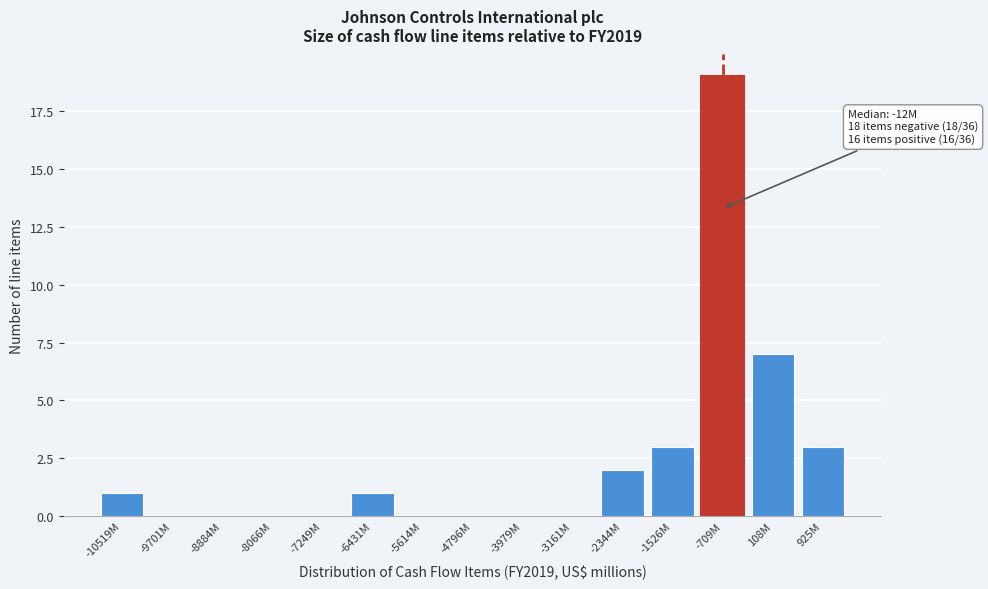

Reading left to right, extract all data points from this chart.

-10519M=1	-9701M=0	-8884M=0	-8066M=0	-7249M=0	-6431M=1	-5614M=0	-4796M=0	-3979M=0	-3161M=0	-2344M=2	-1526M=3	-709M=19	108M=7	925M=3